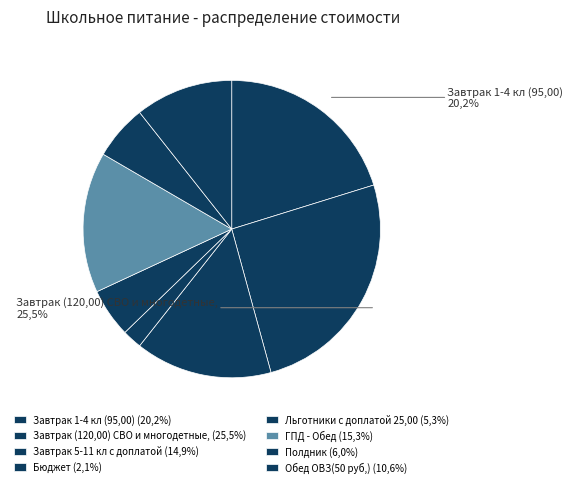

True or false: ГПД - Обед accounts for 15% of the total.

True